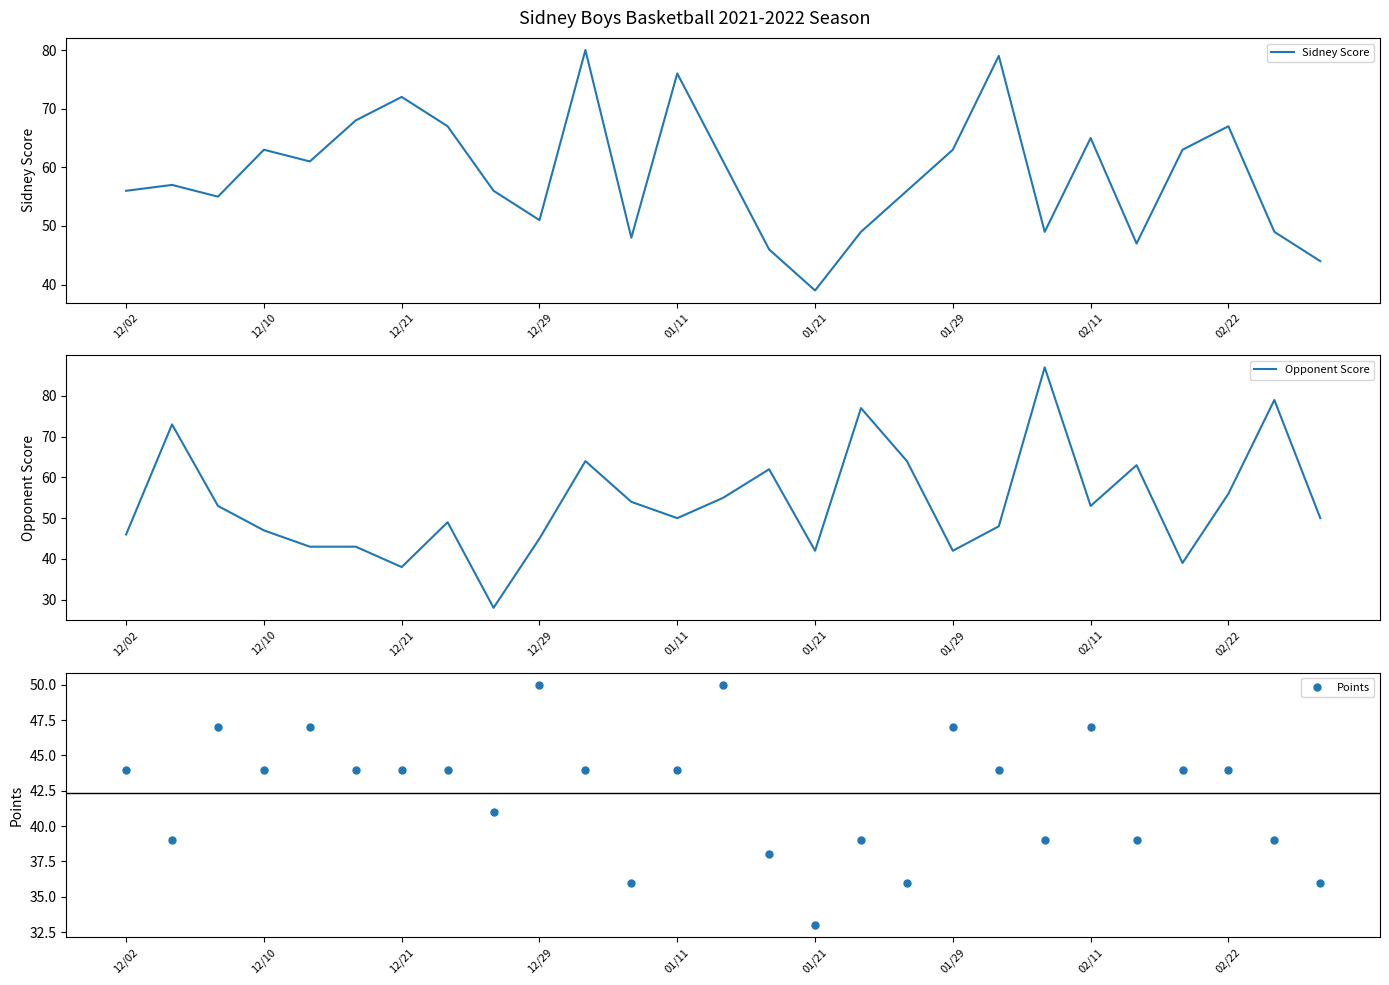

The Opponent Score series shows 42 at 01/29. True or false?

True